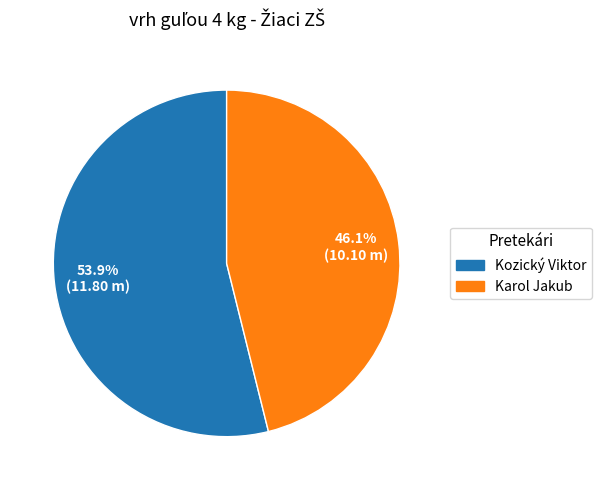

What is the majority slice?

Kozický Viktor